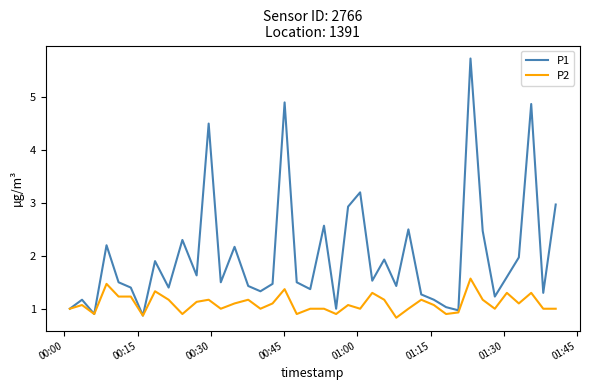

Rank the series by their average value, from highest to lowest.

P1, P2